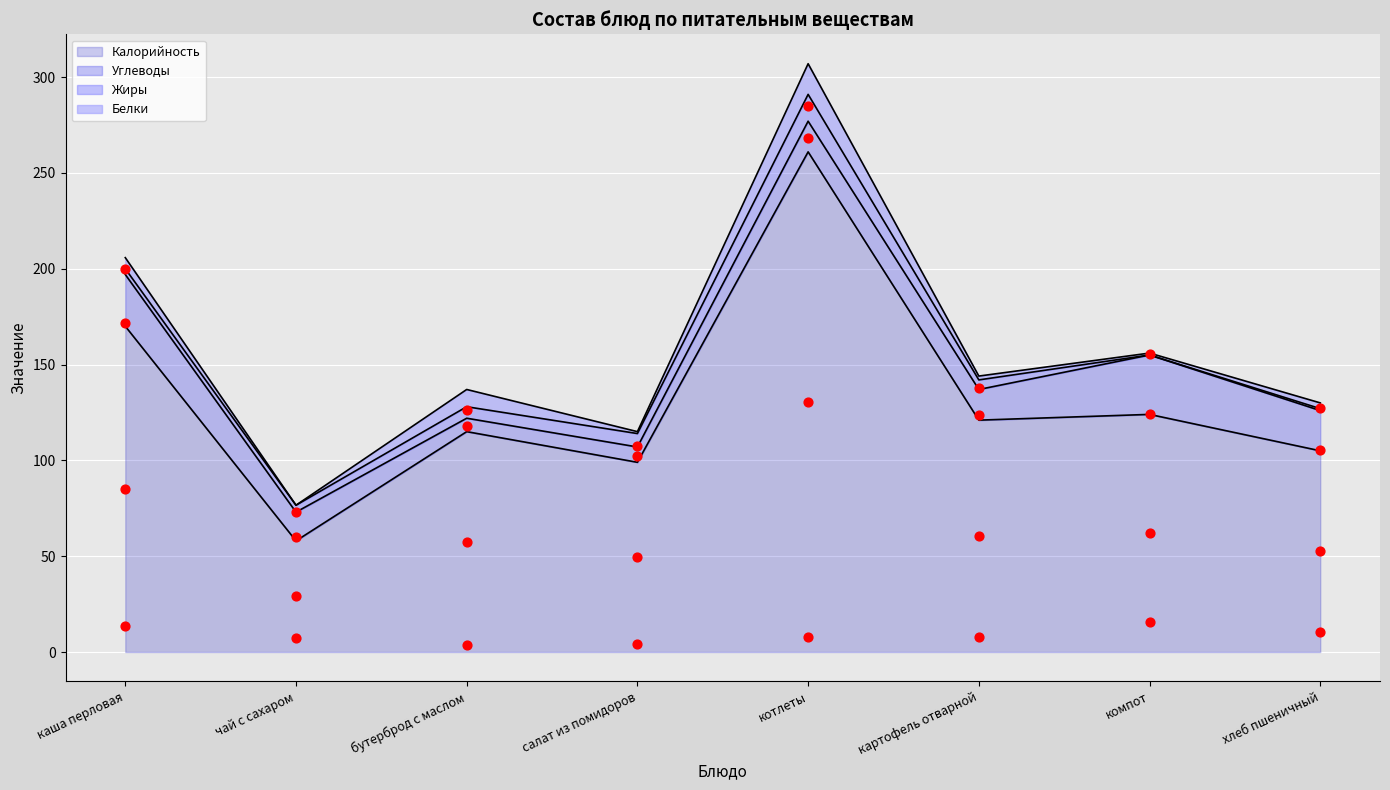

Which series contains the highest Y value?

Калорийность